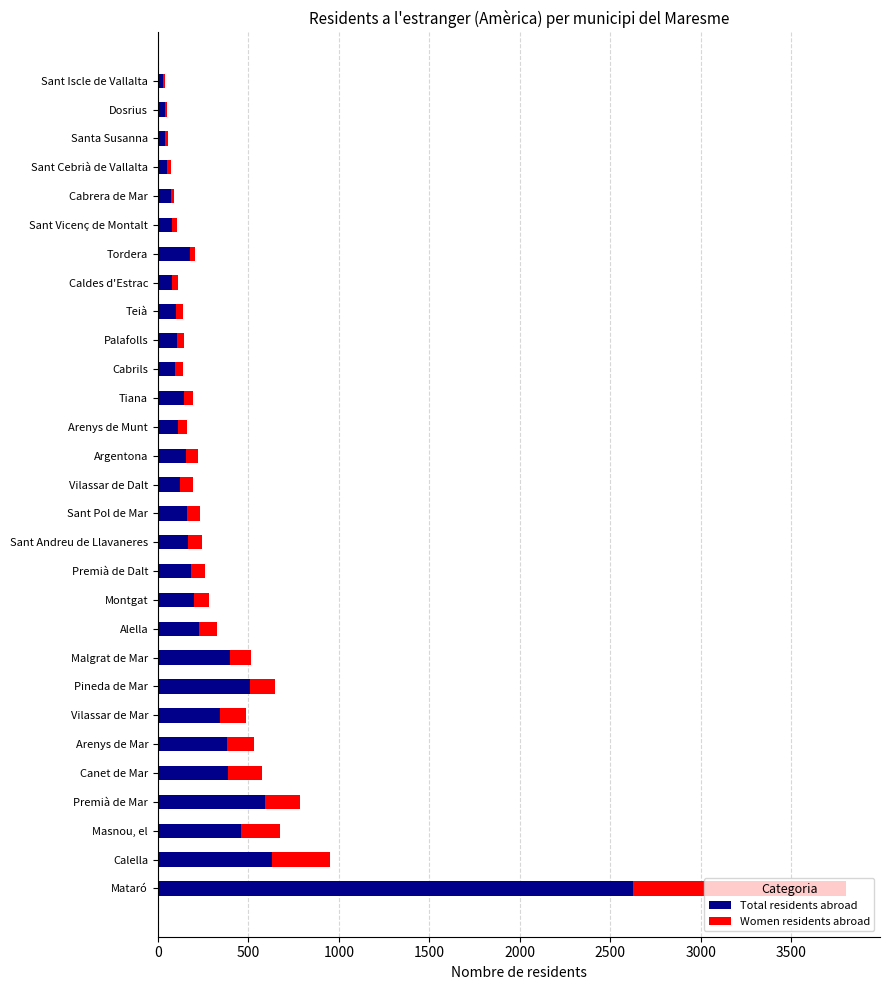

At which category is the sum across all series the highest?

Mataró